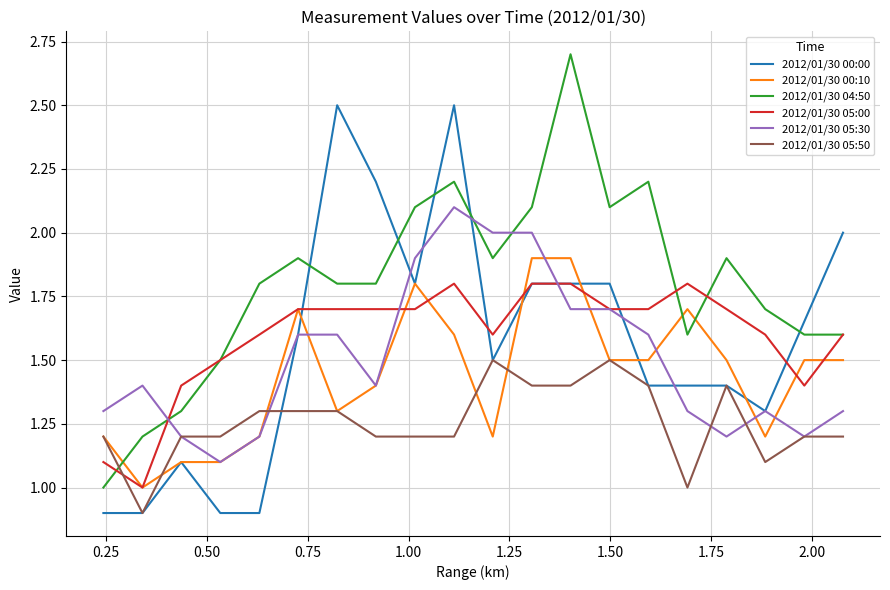

What is the lowest value of the 2012/01/30 00:10 series?

1.0